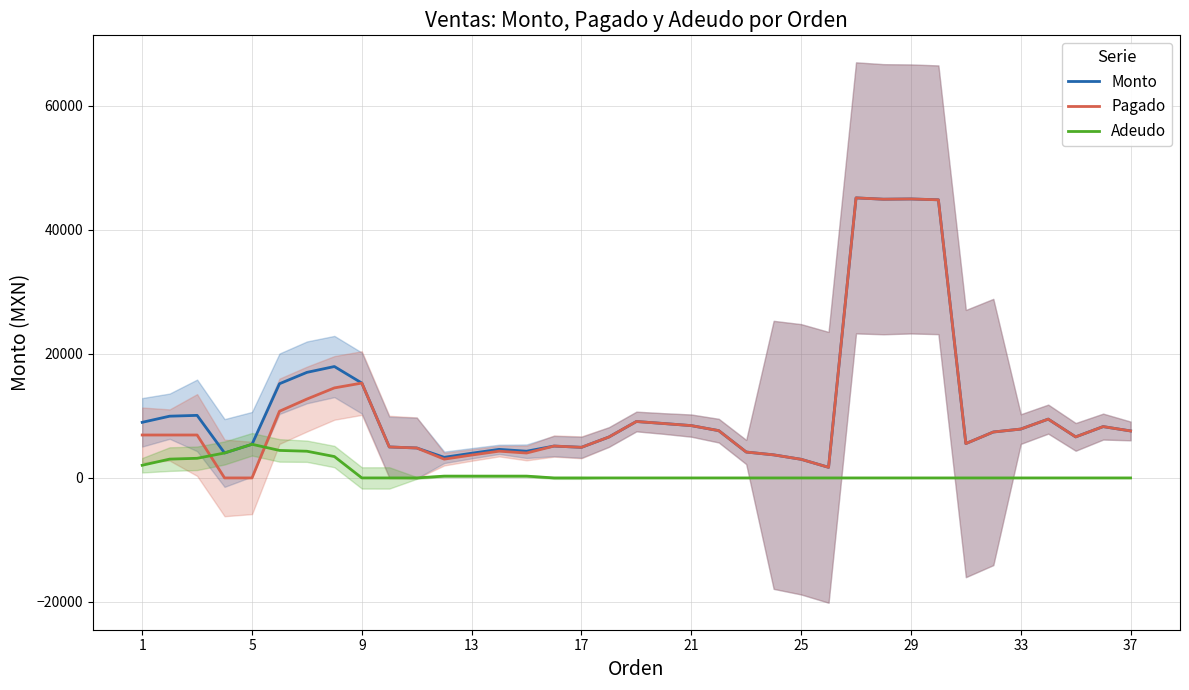

The Adeudo series shows 3064.3 at 26. True or false?

False